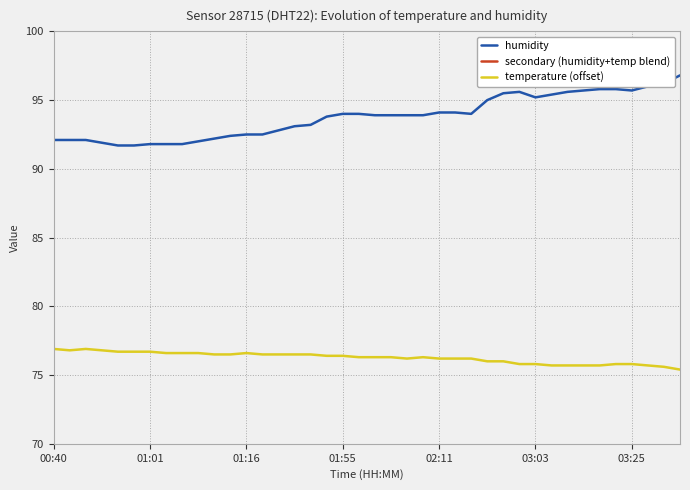

The temperature (offset) series shows 76.2 at 02:11. True or false?

True